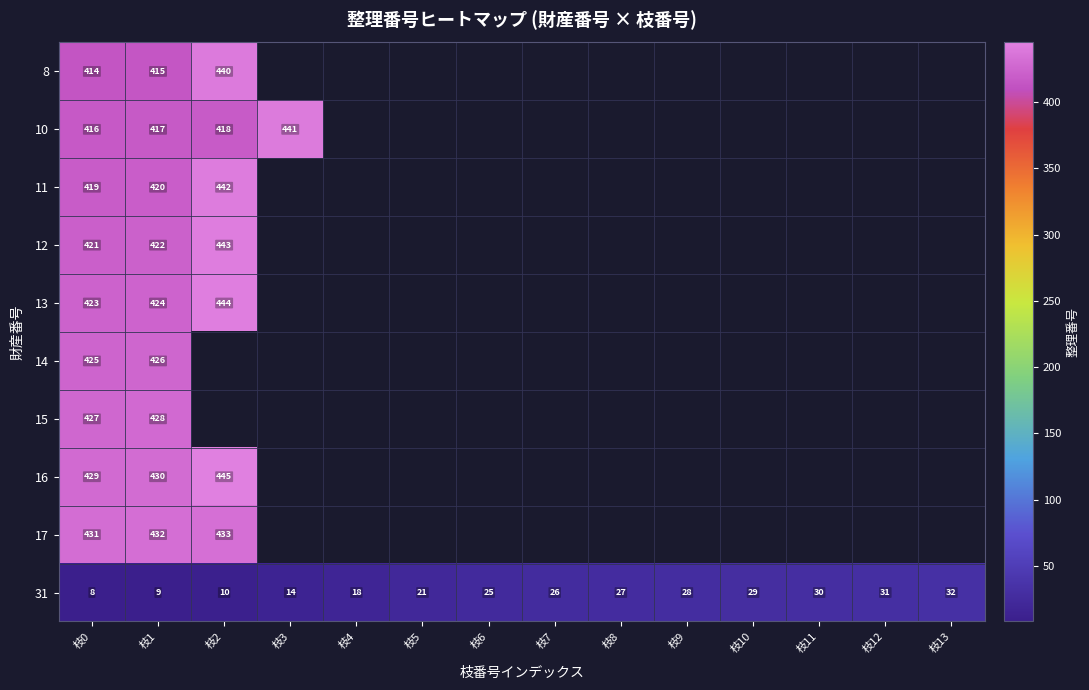

What is the sum of all 31 values?

308